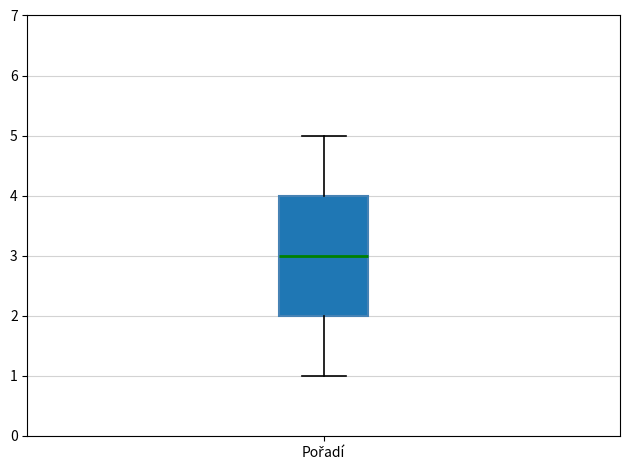

Read this box plot against the y-axis: the position of the median line, the range covered by the box, and the ends of both whiskers. The values are not printed on the chart, so give them approximately, as read against the axis.

median 3, box 2 to 4, whiskers 1 to 5